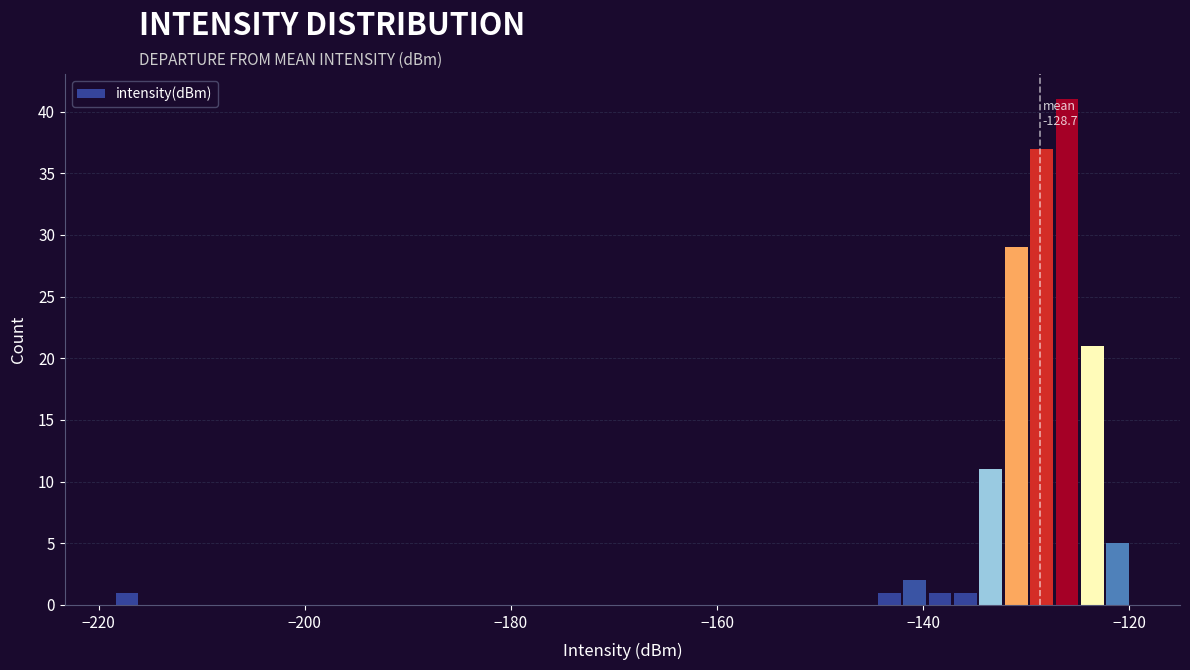

Read against the x-axis, roughly where is the centre of the tallest bar?

-126